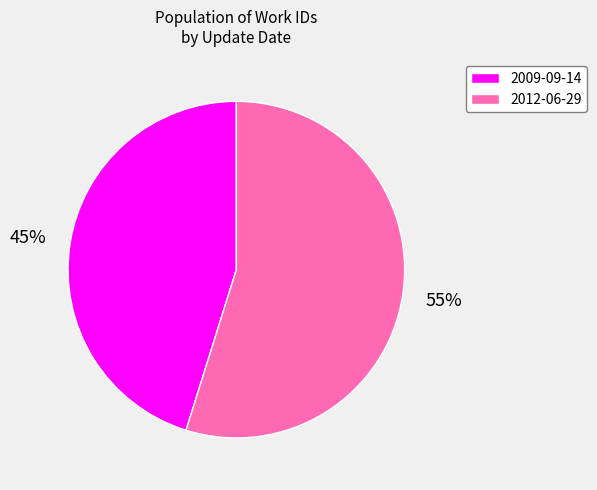

How many segments does this pie chart have?

2